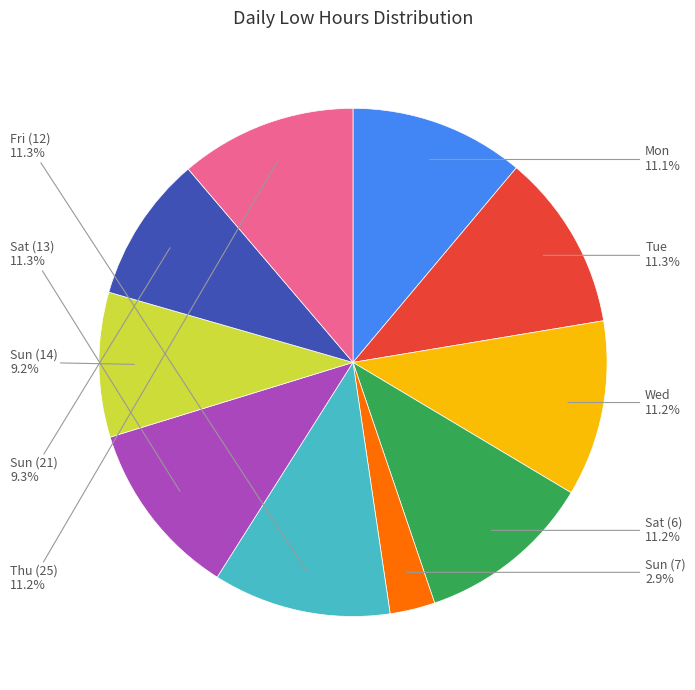

Is there any slice that represents more than half of the pie?

No